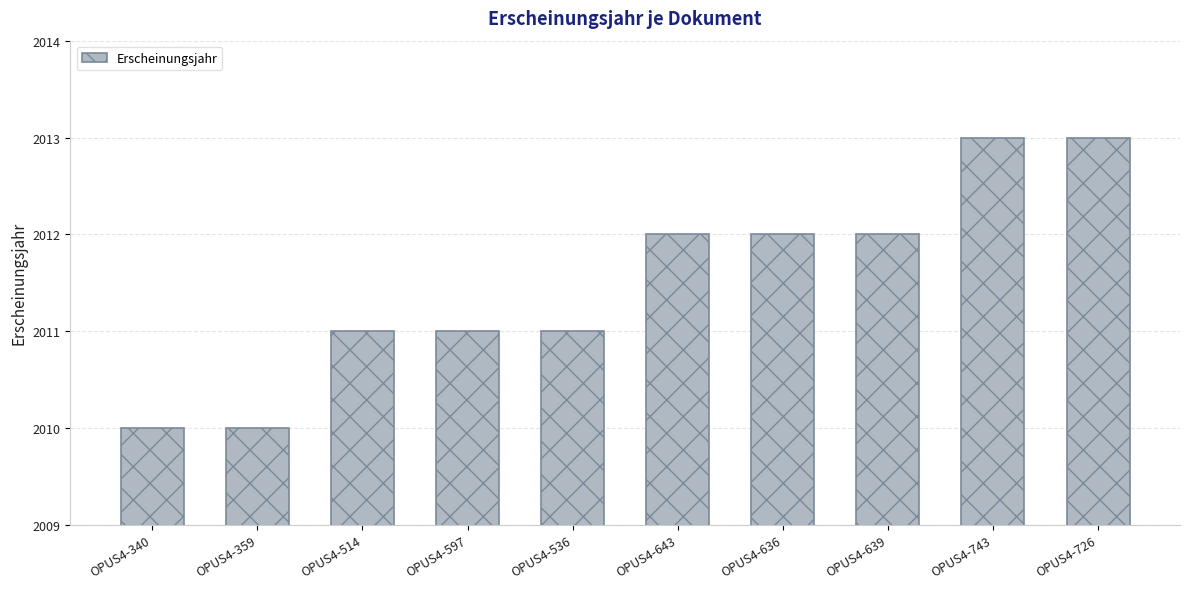

Reading left to right, extract all data points from this chart.

2010	2010	2011	2011	2011	2012	2012	2012	2013	2013